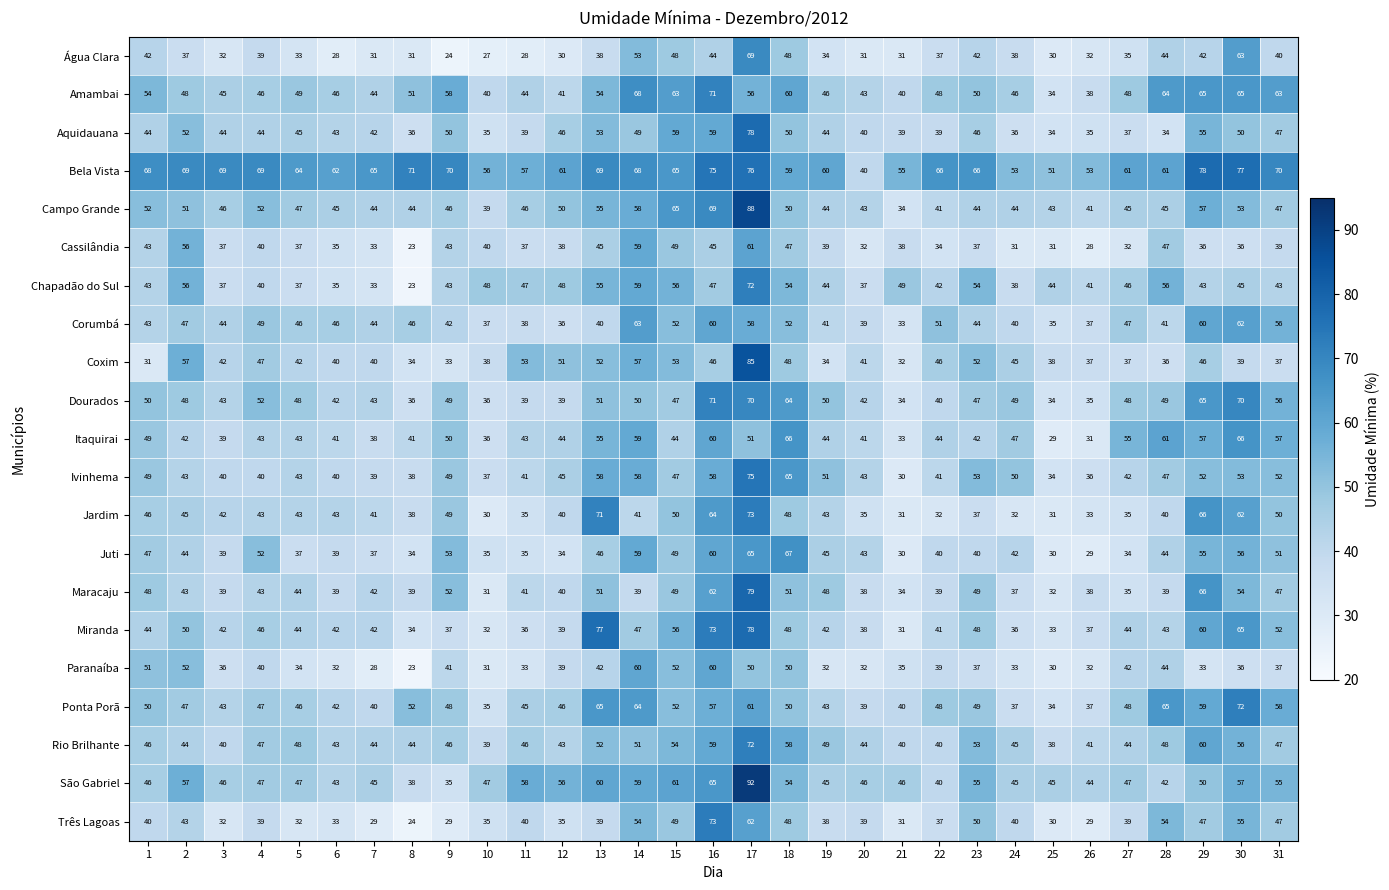

Is it true that Cassilândia equals 37 at 23?

True